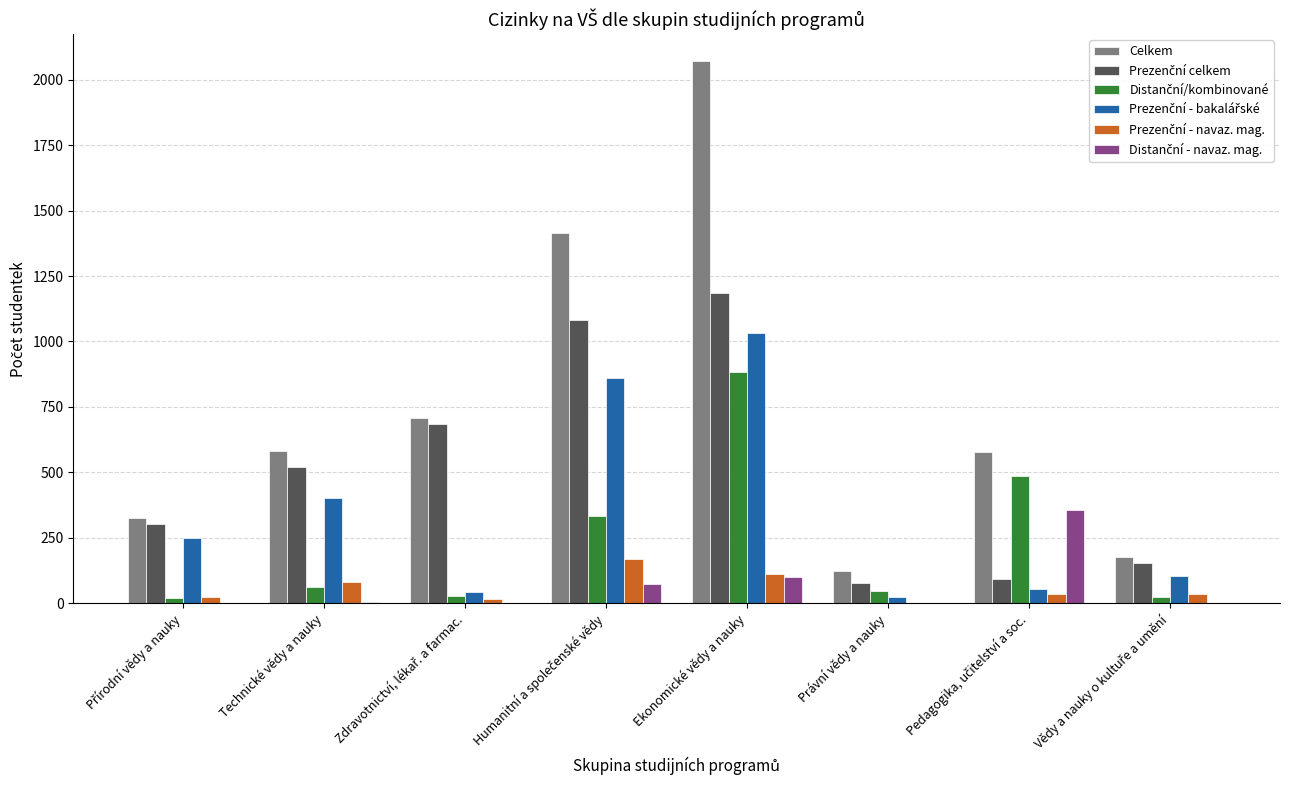

At which category is the sum across all series the highest?

Ekonomické vědy a nauky